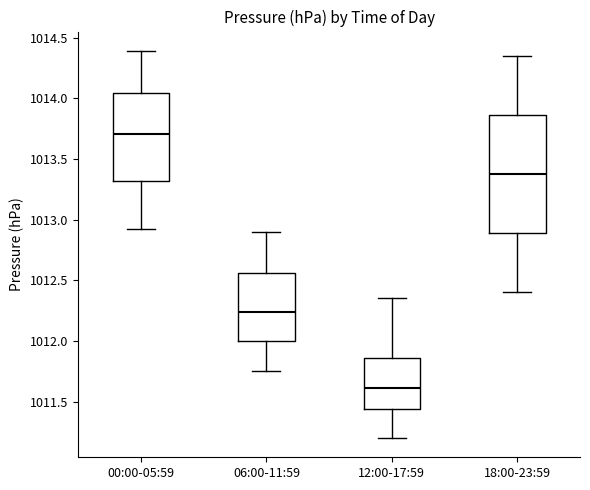

Which box is the tallest, from its lower edge to its upper edge?

18:00-23:59